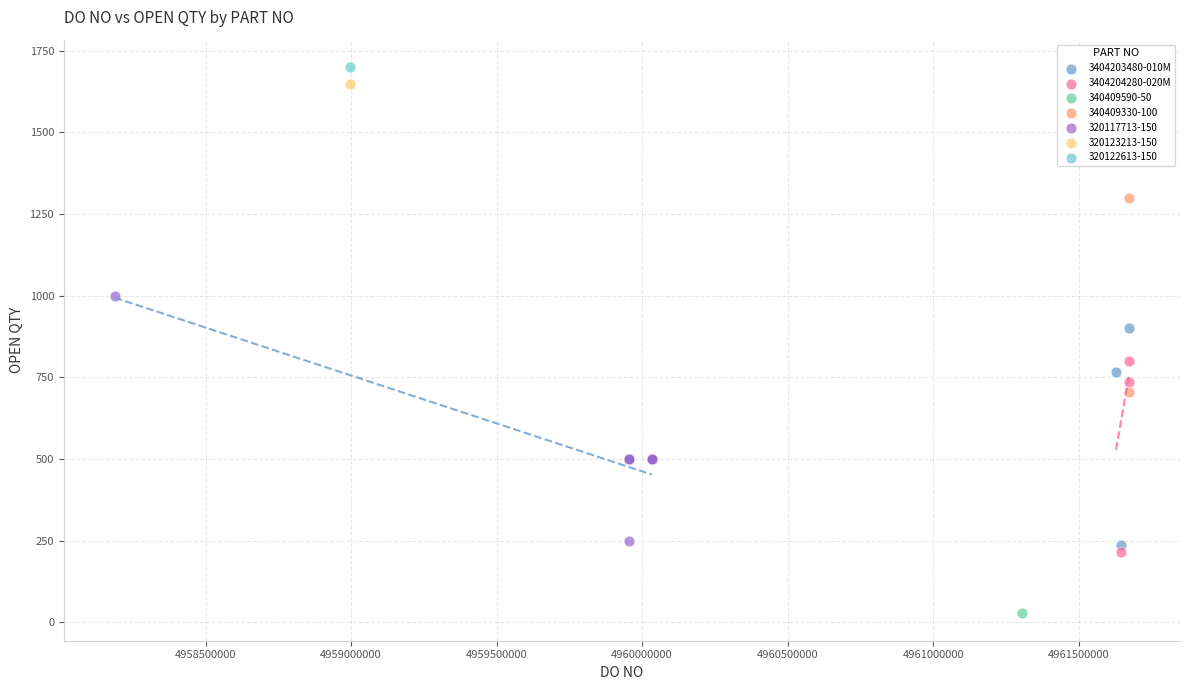

What are all the series names shown in the legend?

3404203480-010M, 3404204280-020M, 340409590-50, 340409330-100, 320117713-150, 320123213-150, 320122613-150